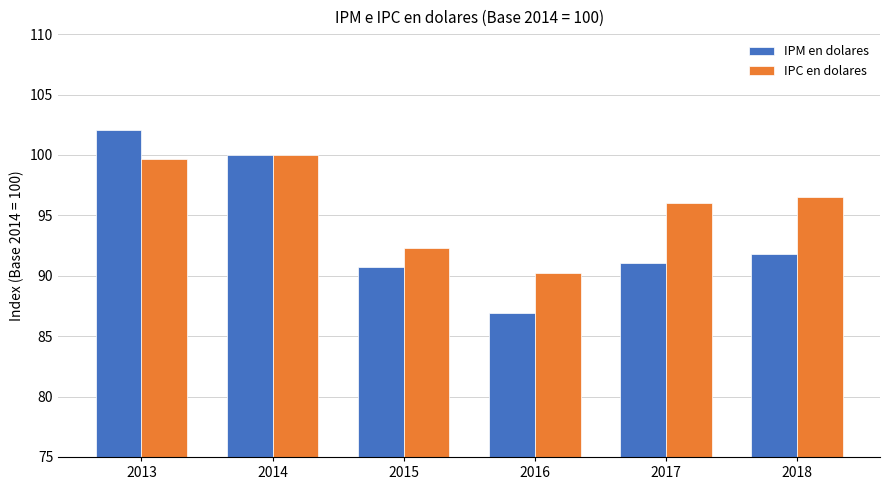

Is it true that IPM en dolares equals 152.0 at 2014?

False